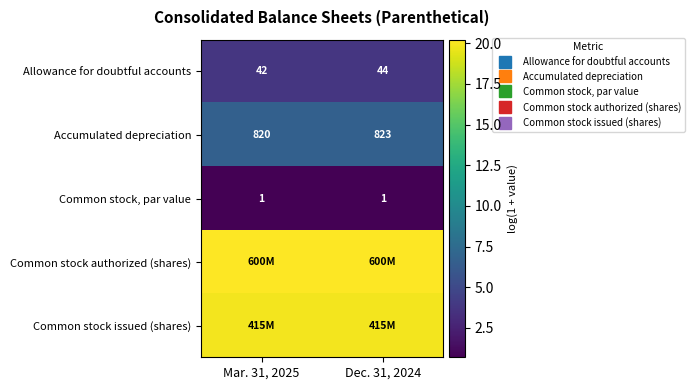

Which category has the lowest value across all series?

Mar. 31, 2025